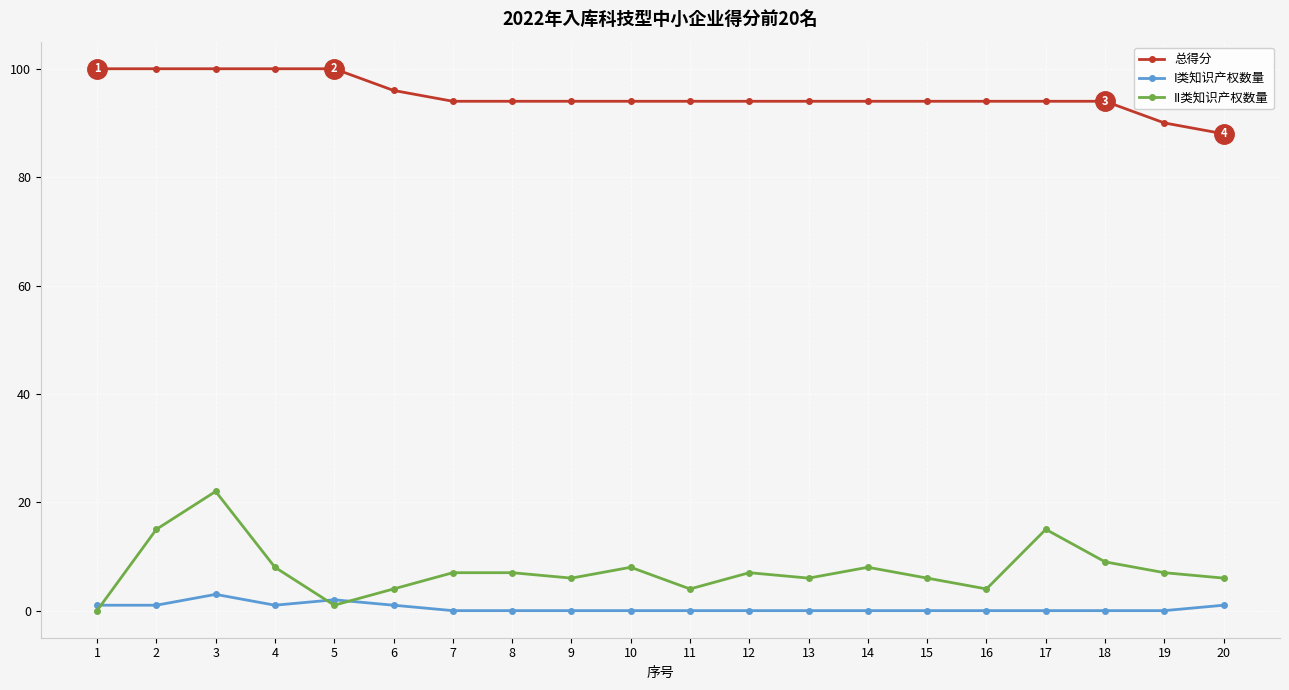

True or false: I类知识产权数量 and 总得分 intersect in this chart.

False